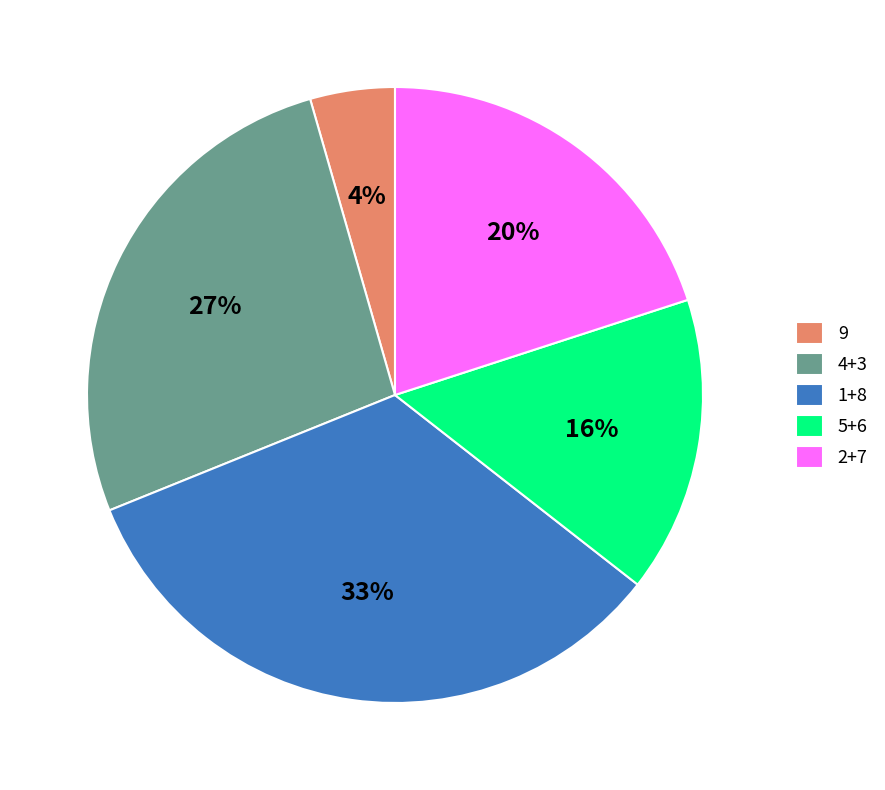

True or false: 1+8 accounts for 41% of the total.

False